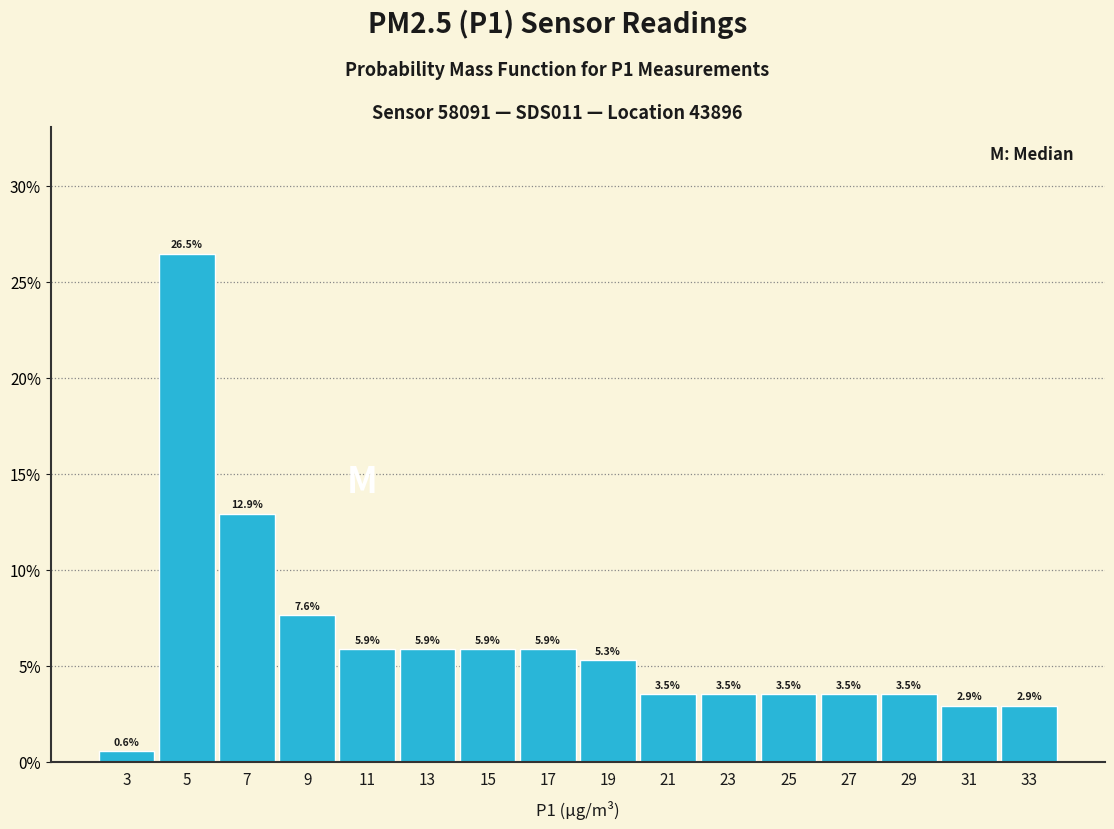

Reading left to right, list every bar in this chart as the range it spans on the x-axis followed by its height.

2 to 4: 0.6
4 to 6: 26.5
6 to 8: 12.9
8 to 10: 7.6
10 to 12: 5.9
12 to 14: 5.9
14 to 16: 5.9
16 to 18: 5.9
18 to 20: 5.3
20 to 22: 3.5
22 to 24: 3.5
24 to 26: 3.5
26 to 28: 3.5
28 to 30: 3.5
30 to 32: 2.9
32 to 34: 2.9